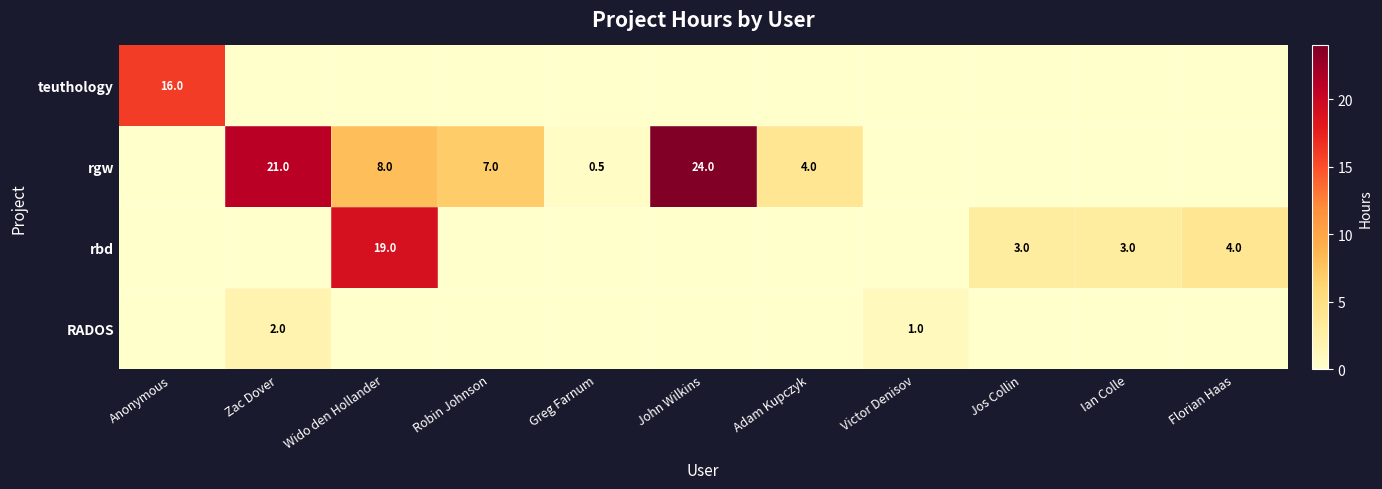

Between Wido den Hollander and Anonymous, which is larger?

Anonymous